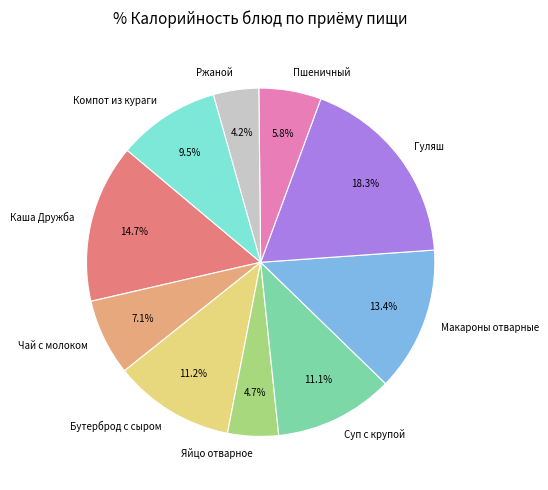

Is the sum of Каша Дружба and Макароны отварные greater than half?

No